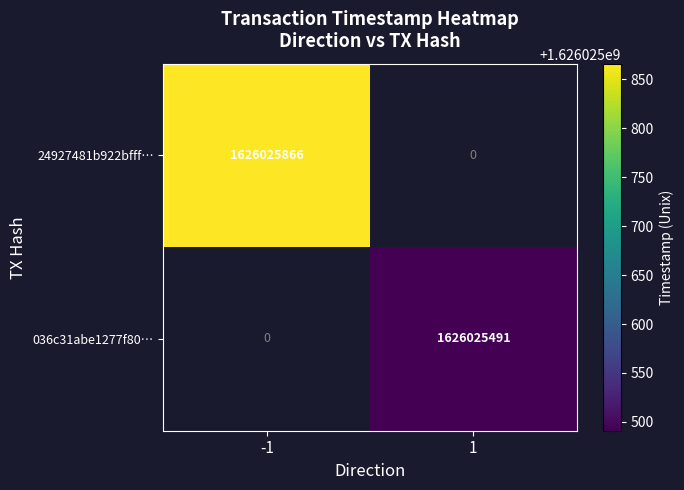

What is the difference between the maximum and minimum values in the 24927481b922bfff0c0a77fece7080776f09ec8 series?

1626025866